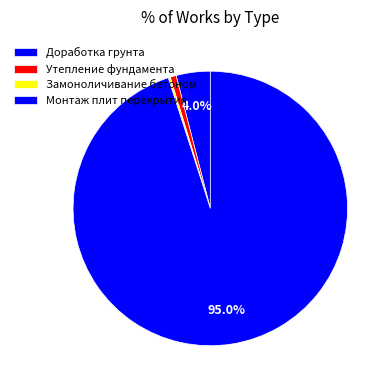

To the nearest percent, what is the combined percentage of Утепление фундамента and Монтаж плит перекрытия?

96%